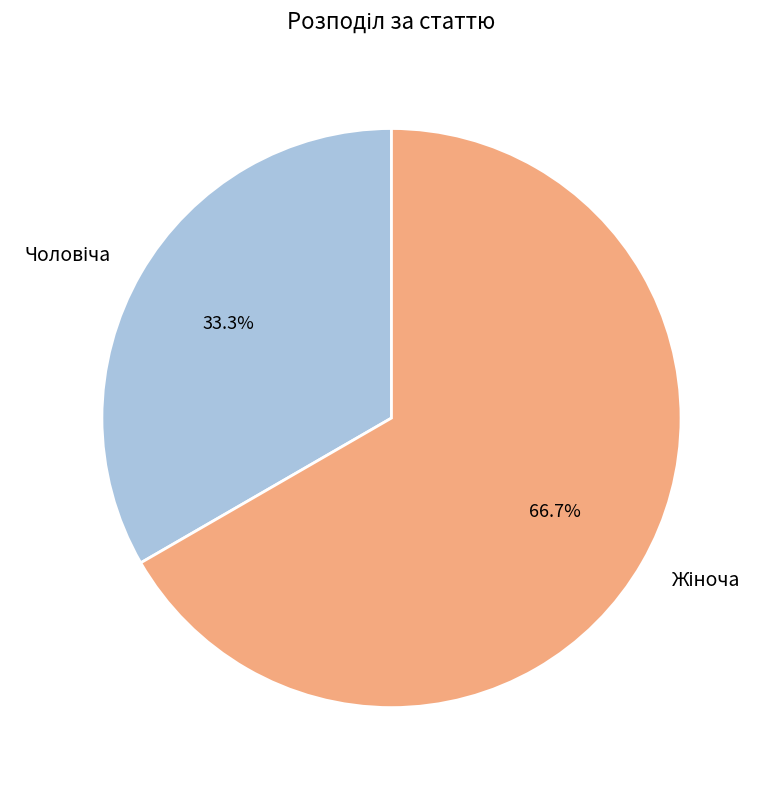

Is there any slice that represents more than half of the pie?

Yes